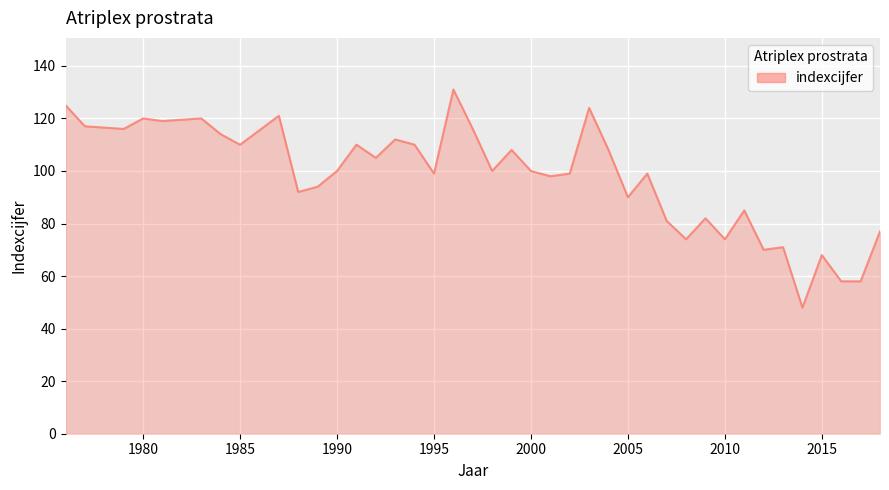

What is the maximum value shown in the chart?

131